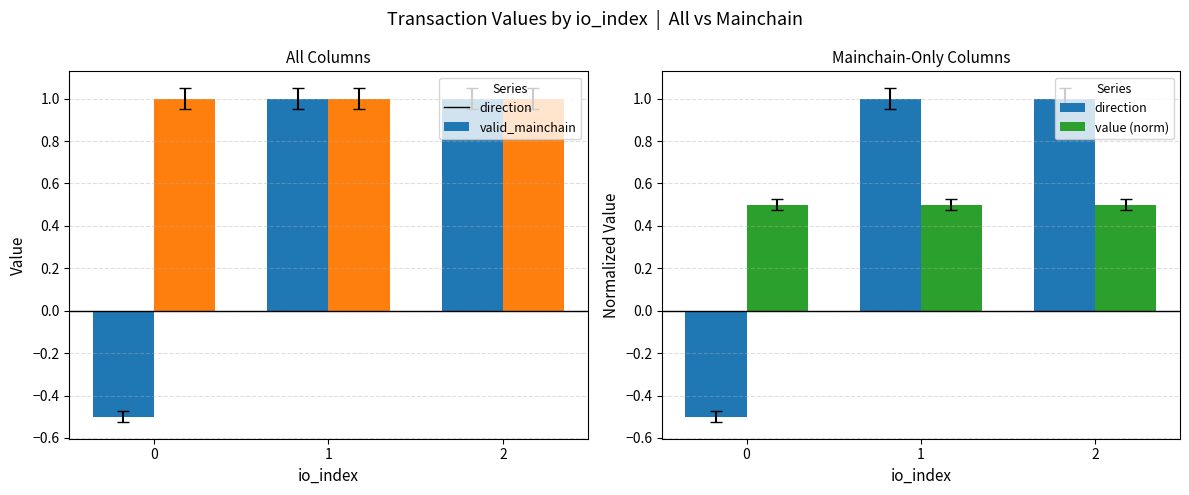

True or false: valid_mainchain has a value of 0.5 at 0.

False